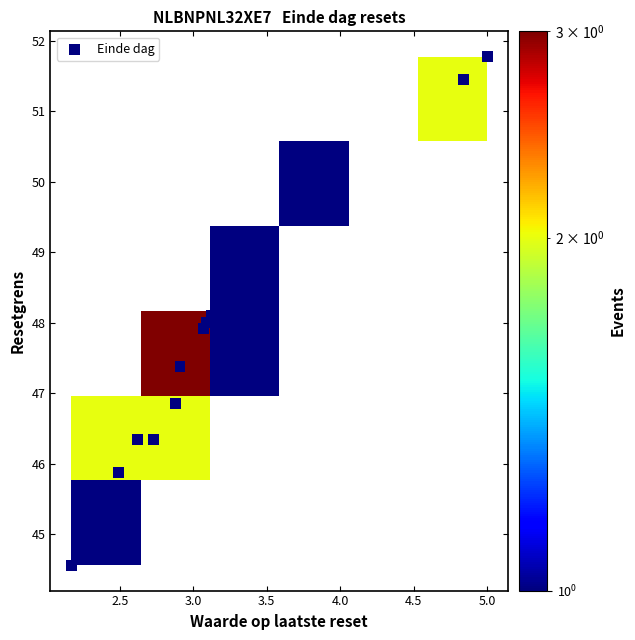

What is the range of Y values (max minus min)?

7.2